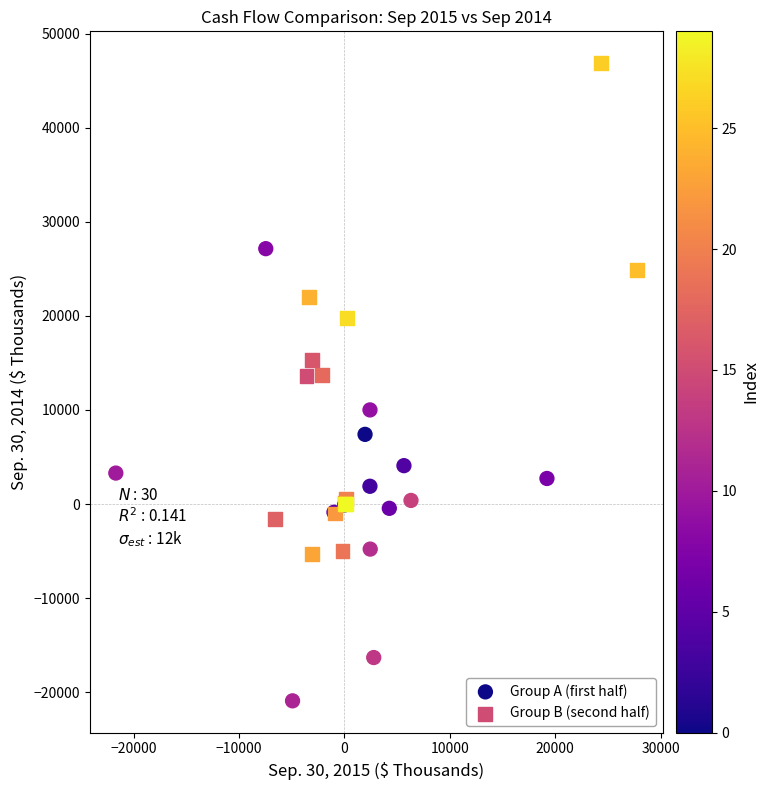

Which series reaches the minimum Y coordinate?

Group A (first half)